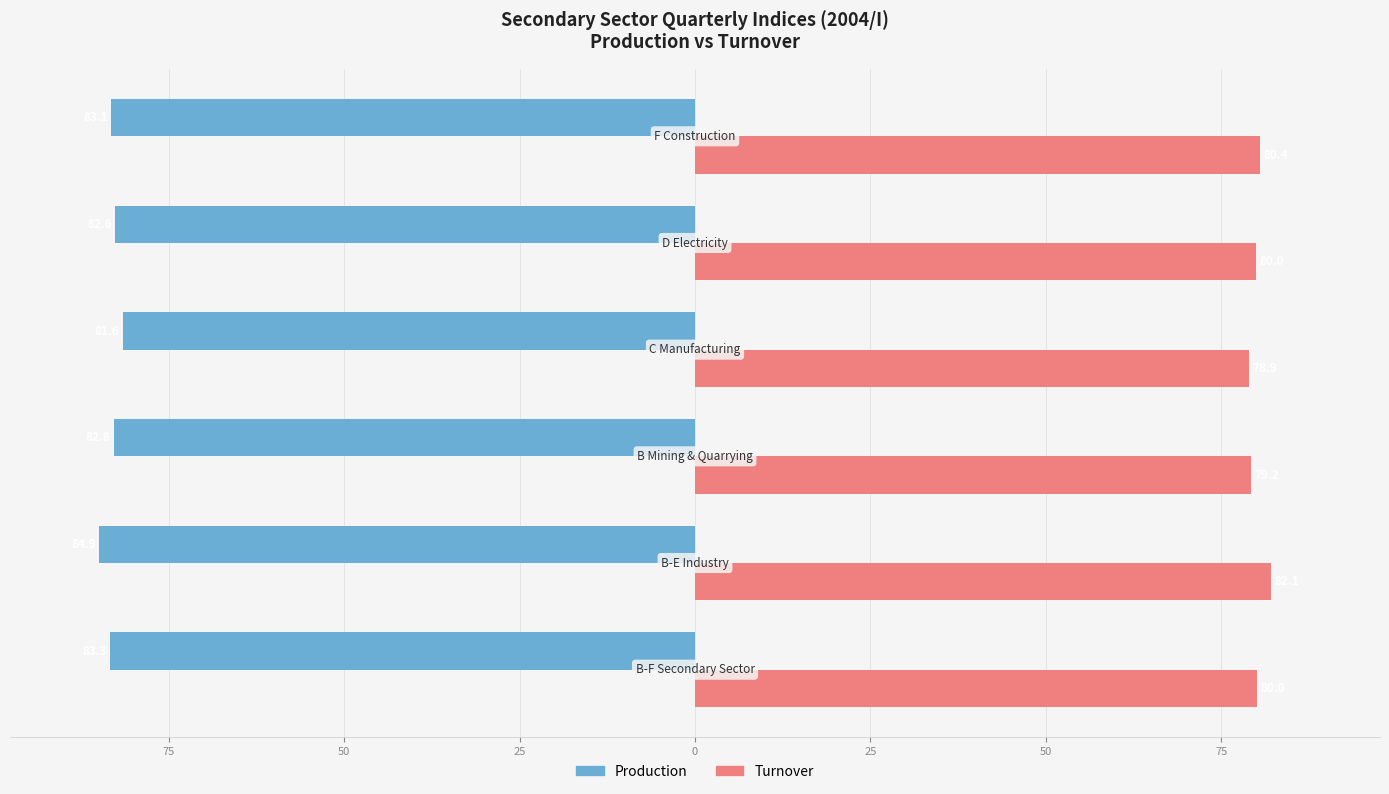

What are all the series names shown in the legend?

Production, Turnover